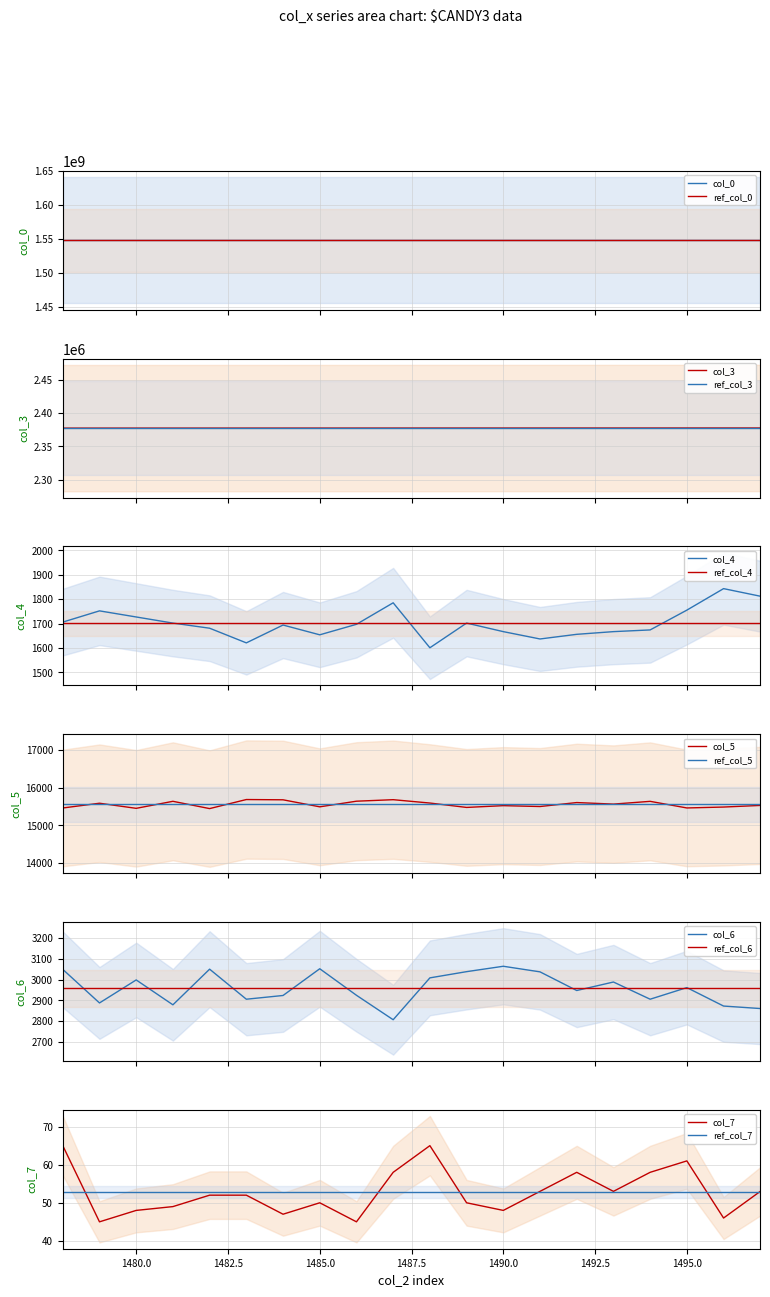

Reading left to right, list all the values displayed in this chart.

col_0: 1548338409.5	1548338420.8	1548338432.0	1548338443.3	1548338454.6	1548338465.8	1548338477.1	1548338488.4	1548338499.7	1548338510.9	1548338522.2	1548338533.5	1548338544.7	1548338556.0	1548338567.3	1548338578.5	1548338589.8	1548338601.1	1548338612.3	1548338623.6
col_3: 2377461.0	2377472.0	2377484.0	2377495.0	2377506.0	2377518.0	2377529.0	2377540.0	2377551.0	2377563.0	2377574.0	2377585.0	2377597.0	2377608.0	2377619.0	2377630.0	2377642.0	2377653.0	2377664.0	2377676.0
col_4: 1706.0	1752.0	1727.0	1702.0	1681.0	1621.0	1694.0	1654.0	1697.0	1785.0	1601.0	1702.0	1667.0	1637.0	1656.0	1667.0	1674.0	1755.0	1843.0	1812.0
col_5: 15457.0	15583.0	15448.0	15634.0	15441.0	15681.0	15674.0	15488.0	15637.0	15677.0	15588.0	15472.0	15519.0	15496.0	15601.0	15560.0	15633.0	15458.0	15482.0	15525.0
col_6: 3049.0	2887.0	2998.0	2878.0	3050.0	2905.0	2923.0	3052.0	2924.0	2806.0	3008.0	3038.0	3064.0	3037.0	2947.0	2988.0	2905.0	2961.0	2872.0	2860.0
col_7: 65.0	45.0	48.0	49.0	52.0	52.0	47.0	50.0	45.0	58.0	65.0	50.0	48.0	53.0	58.0	53.0	58.0	61.0	46.0	53.0